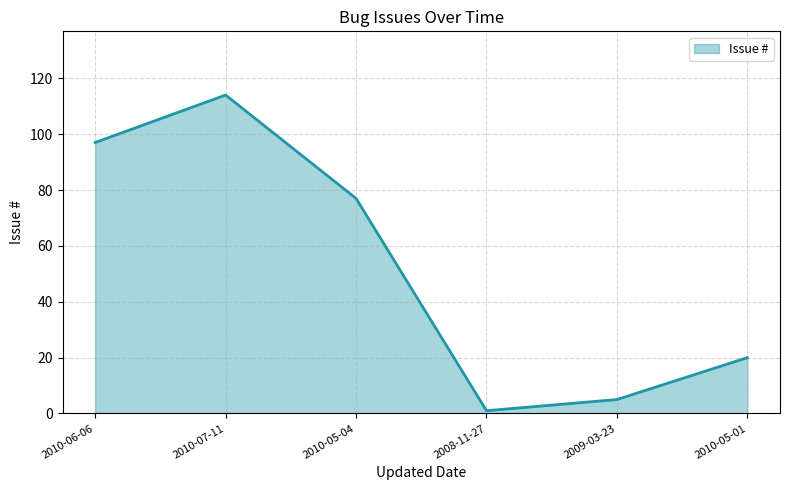

Where is the data nearest to the value 57?

2010-05-04